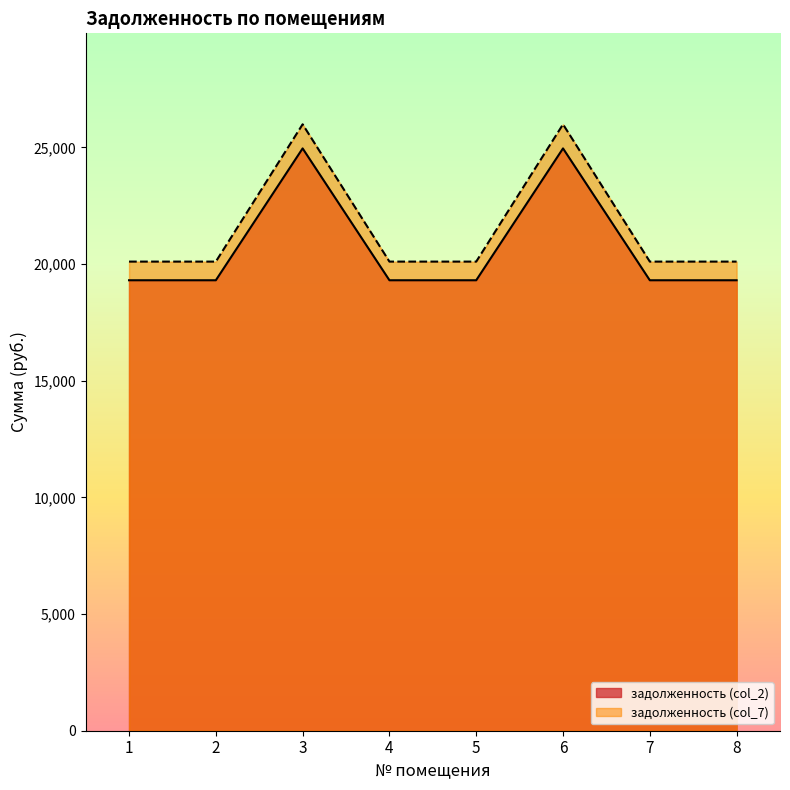

Does the chart display data point markers on the line(s)?

No